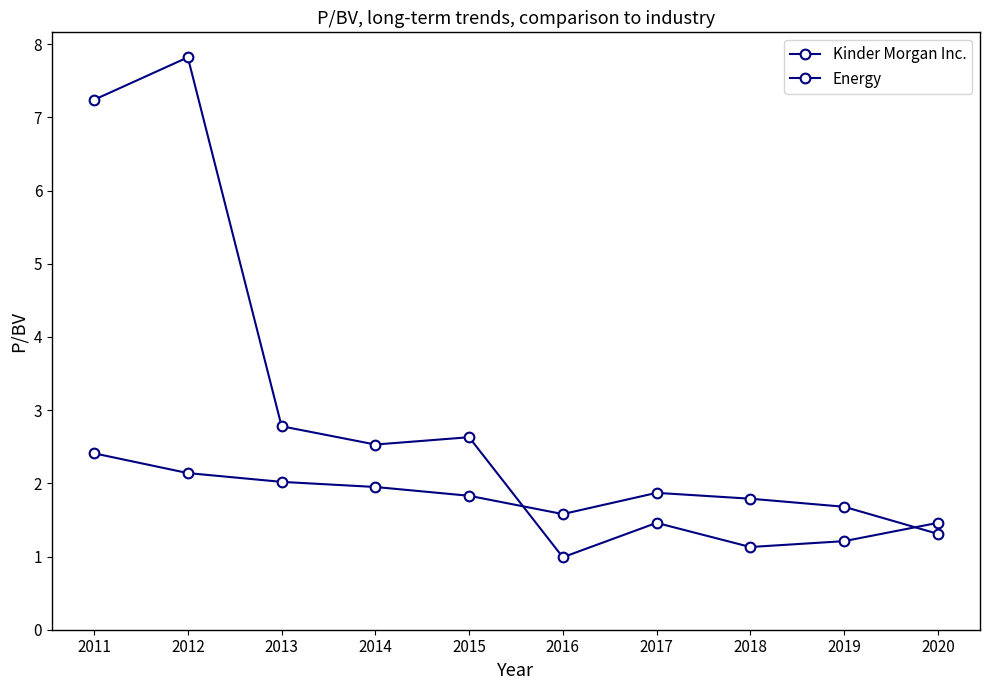

What is the difference between the second highest and minimum values in the Energy series?

0.8